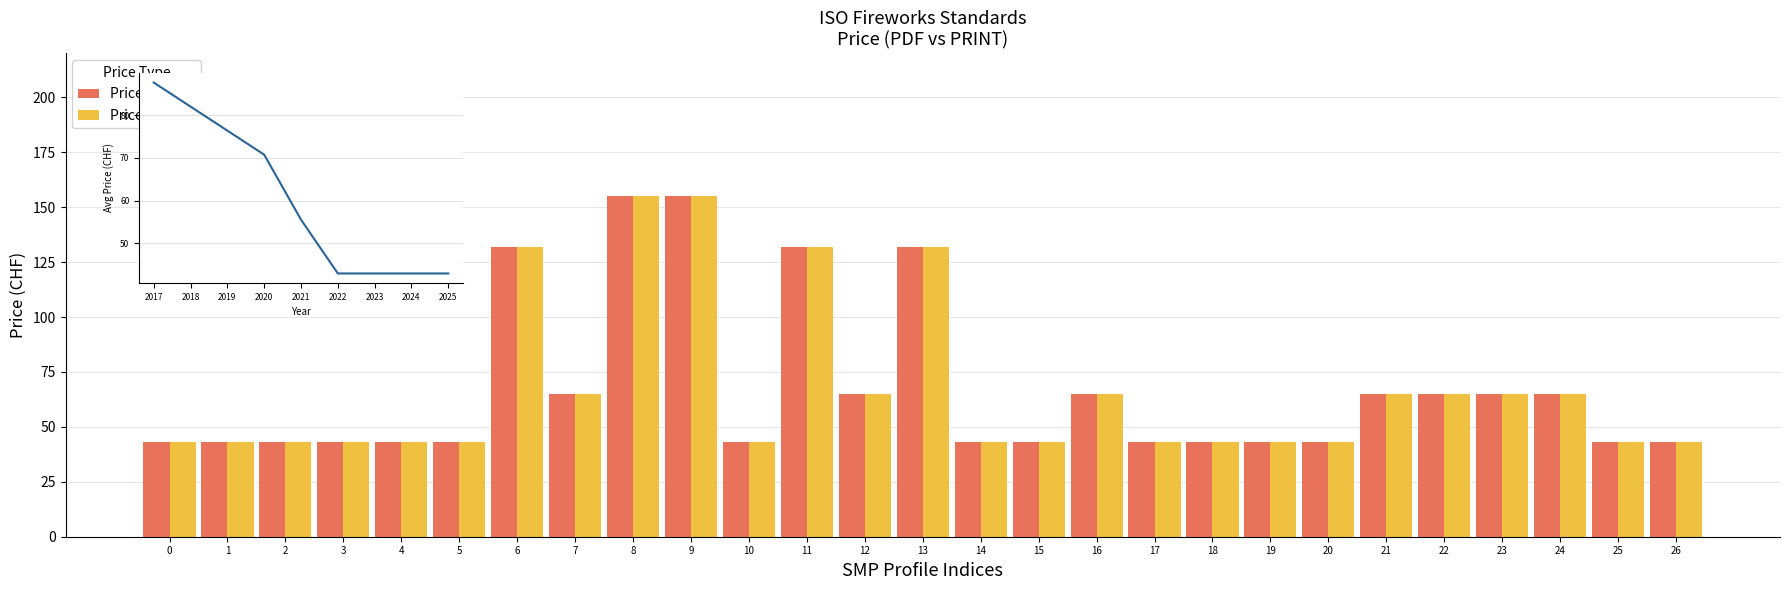

What is the sum of the Price (PRINT) values at 0 and 14?

86